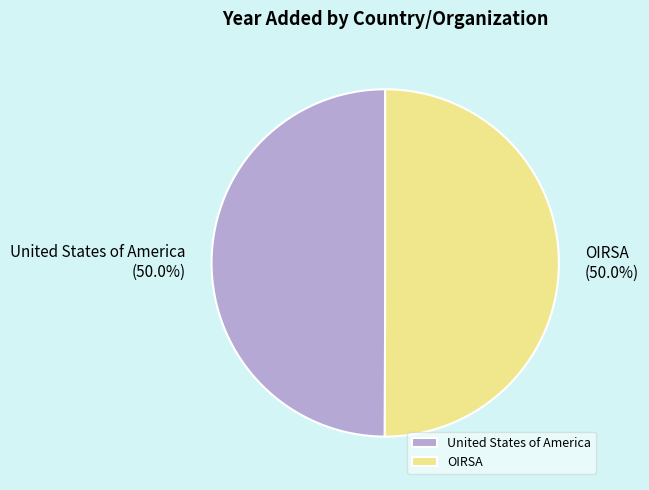

What is the ratio of the value at United States of America to the value at OIRSA?

1.0